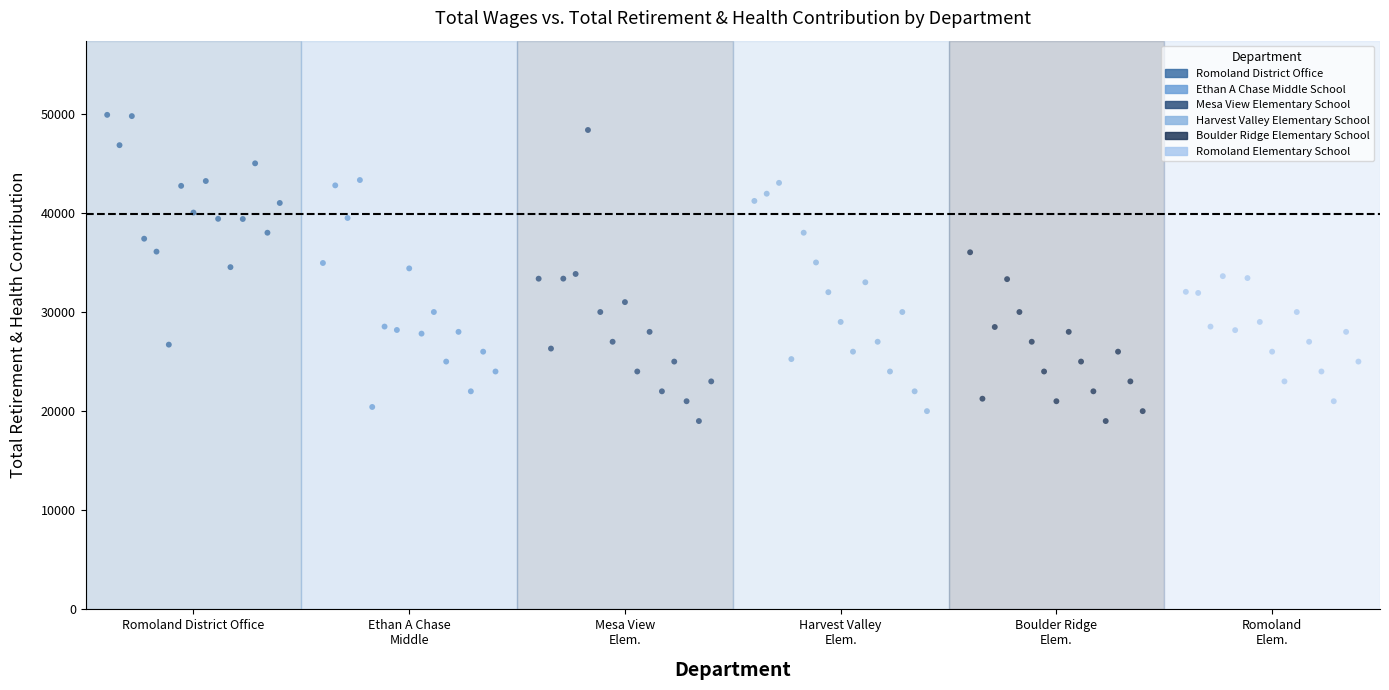

Which series has the largest Y range (max minus min)?

Mesa View Elementary School